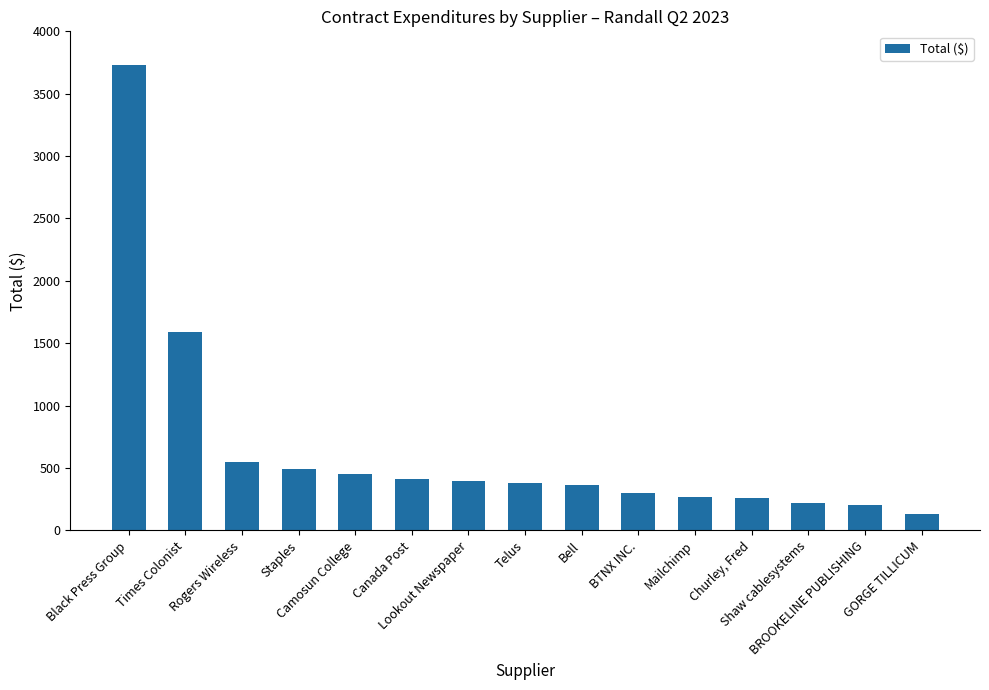

Does the chart contain any negative values?

No